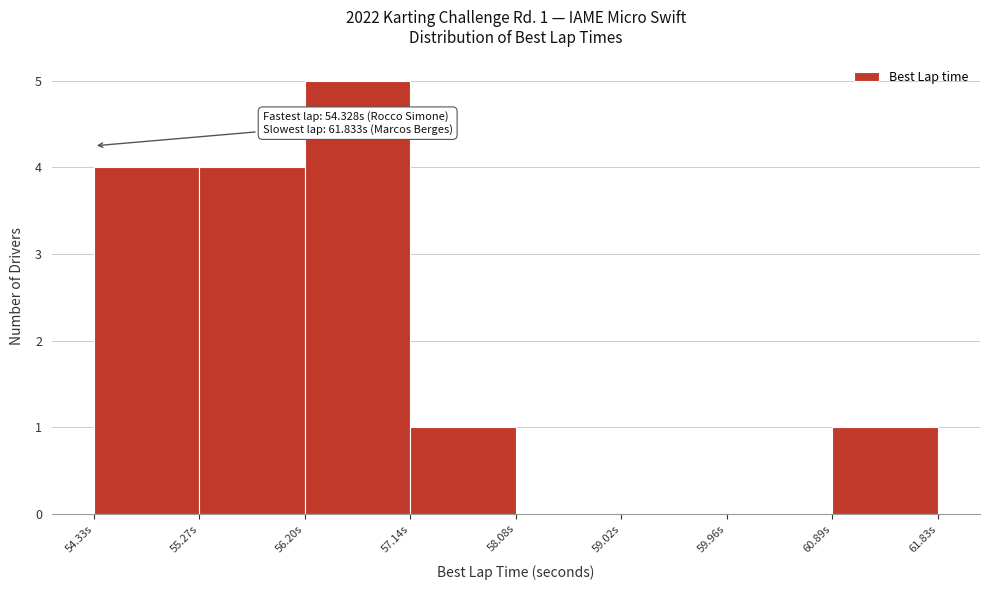

Which range on the x-axis has the tallest bar?

56.2 to 57.1